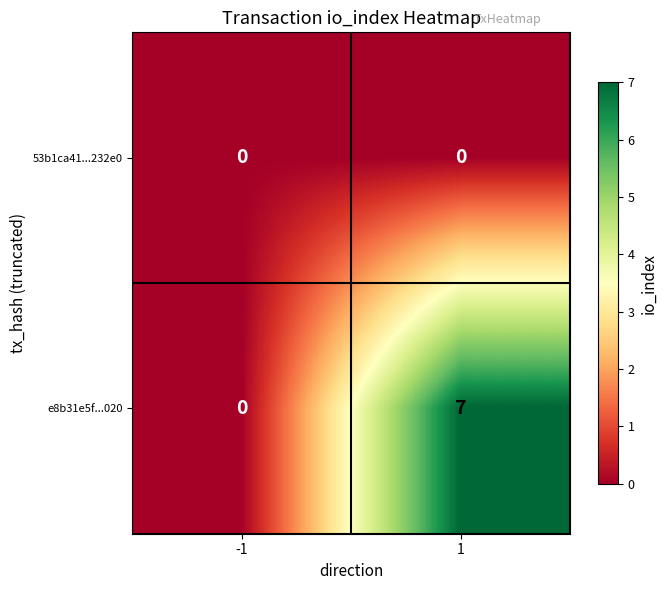

At which category is the sum across all series the highest?

1